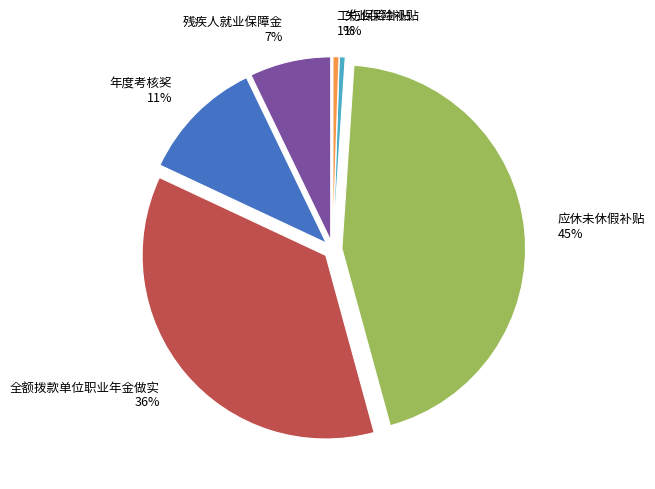

How many slices are in this pie chart?

6